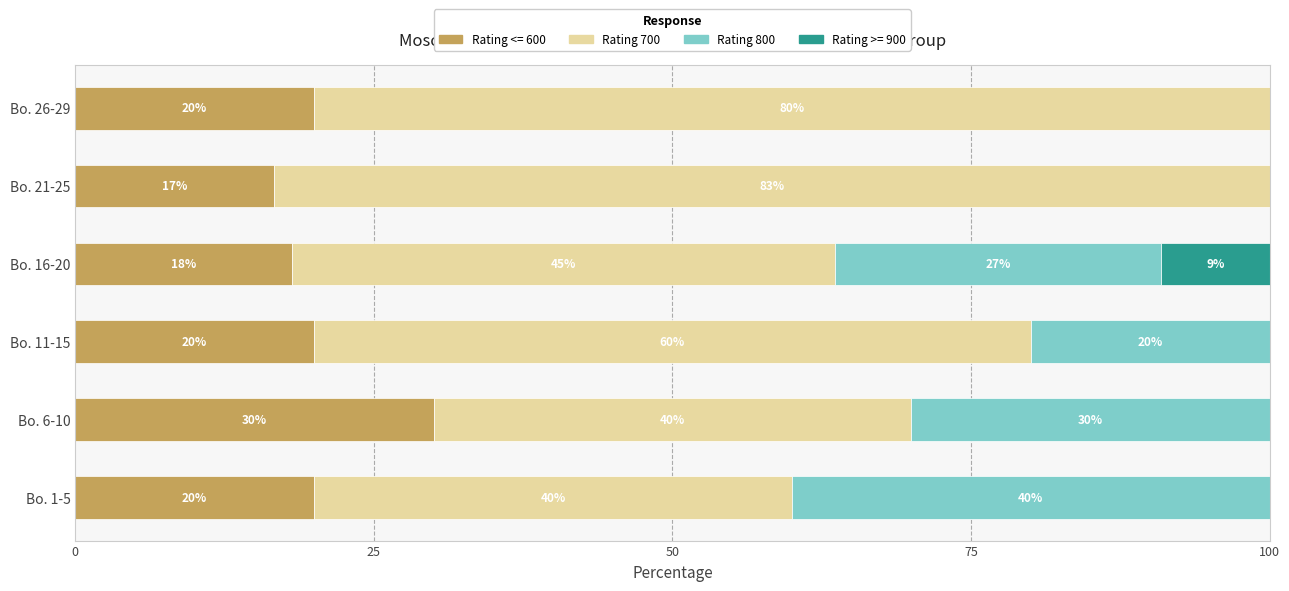

Read the Rating <= 600 value at Bo. 26-29.

20.0